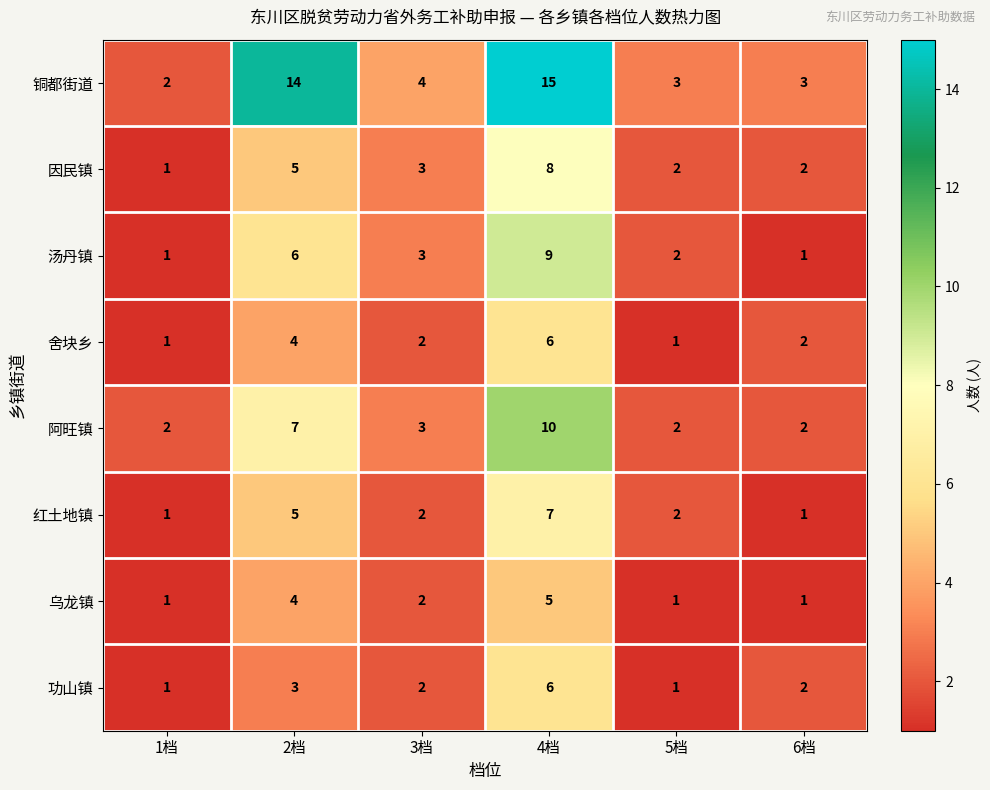

What is the total value across all series at 4档?

66